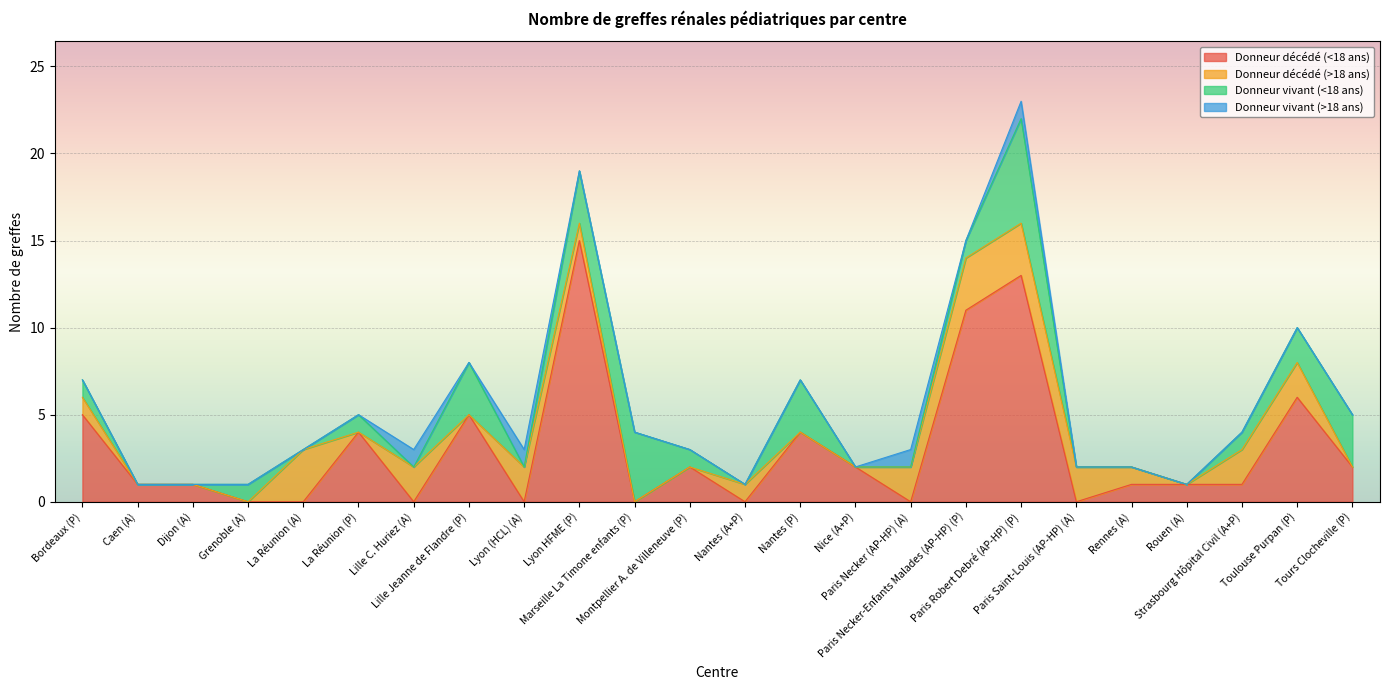

Count the number of categories in the chart.

24